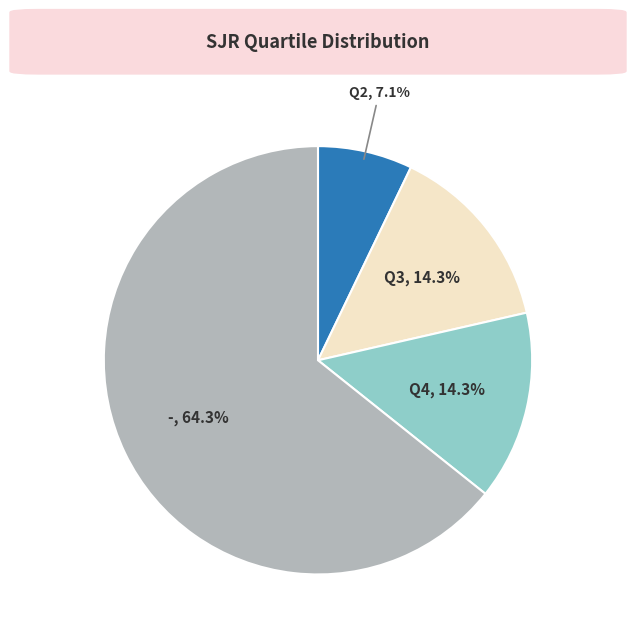

Count the number of slices in the pie.

4